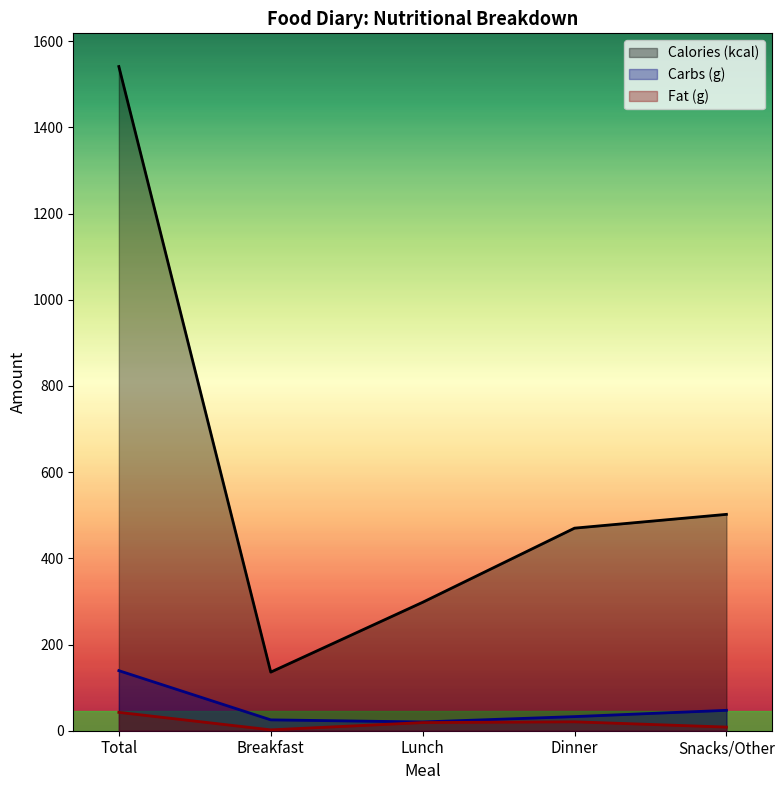

Reading left to right, list all the values displayed in this chart.

Calories (kcal): 1541.0	136.0	298.0	470.0	502.0
Carbs (g): 139.4	25.2	20.3	32.8	47.3
Fat (g): 42.6	2.0	18.9	20.7	8.4